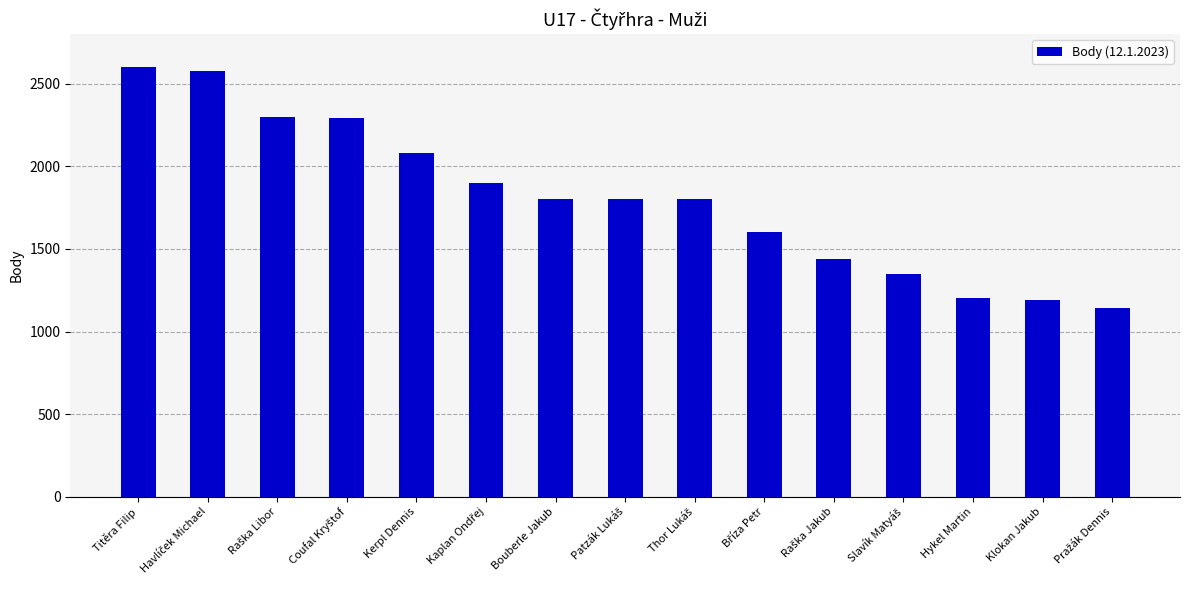

How many values are below 1800?

6